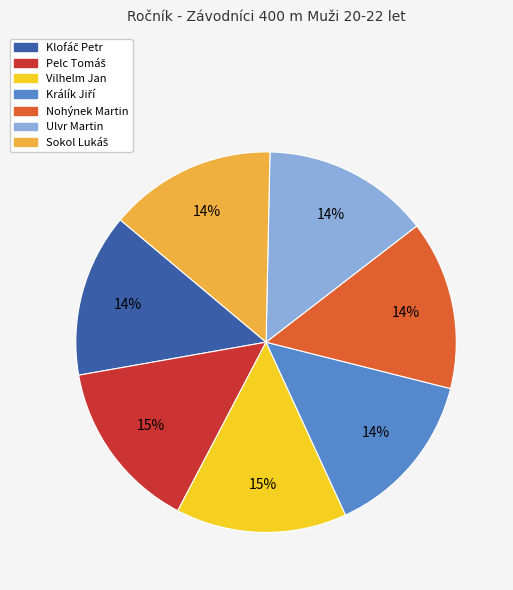

To the nearest percent, what percentage of the pie is Nohýnek Martin?

14%